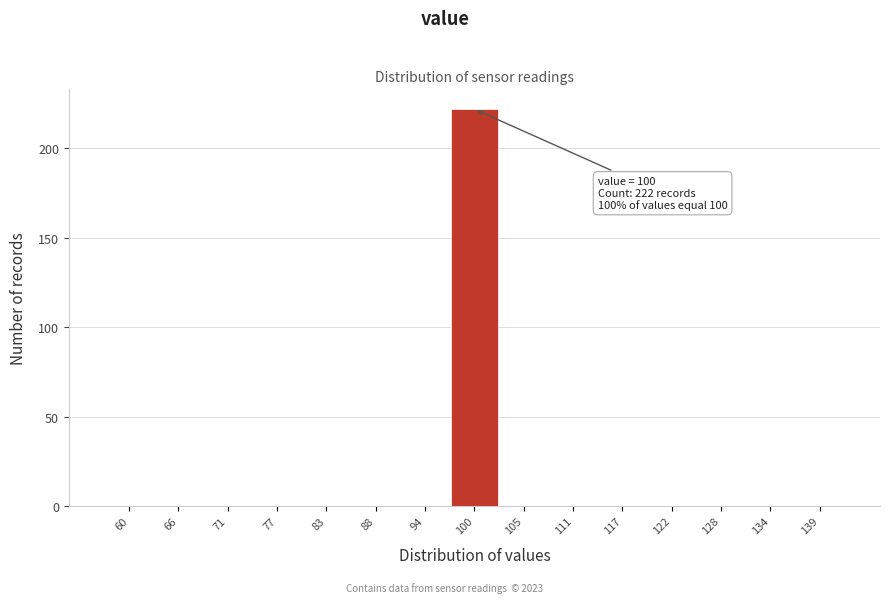

Reading left to right, what are all the values shown in this chart?

60=0	66=0	71=0	77=0	83=0	88=0	94=0	100=222	105=0	111=0	117=0	122=0	128=0	134=0	139=0